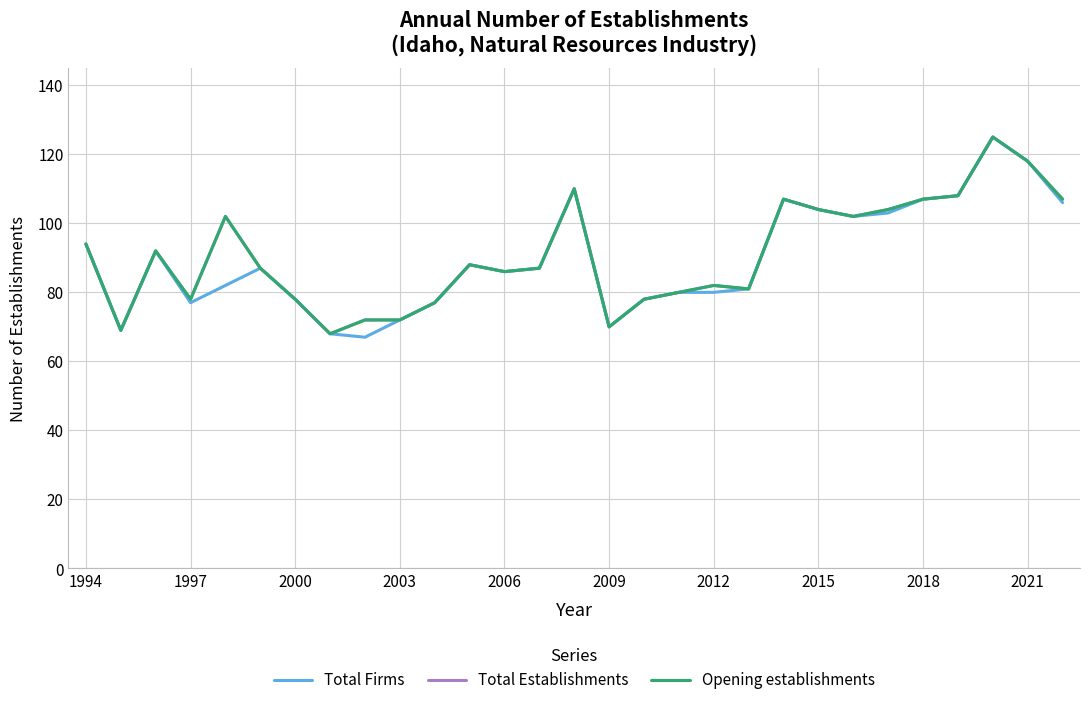

Reading left to right, list all the values displayed in this chart.

Total Firms: 94	69	92	77	82	87	78	68	67	72	77	88	86	87	110	70	78	80	80	81	107	104	102	103	107	108	125	118	106
Total Establishments: 94	69	92	78	102	87	78	68	72	72	77	88	86	87	110	70	78	80	82	81	107	104	102	104	107	108	125	118	107
Opening establishments: 94	69	92	78	102	87	78	68	72	72	77	88	86	87	110	70	78	80	82	81	107	104	102	104	107	108	125	118	107